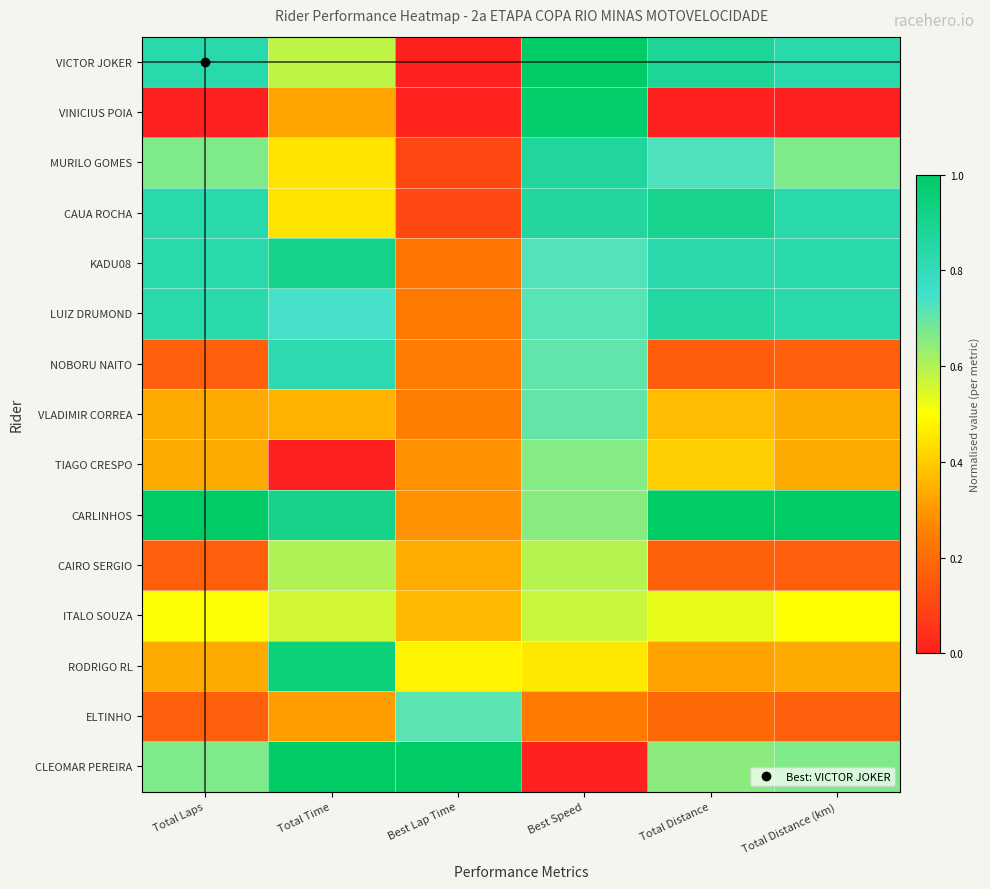

What is the maximum value shown in the chart?

1.0